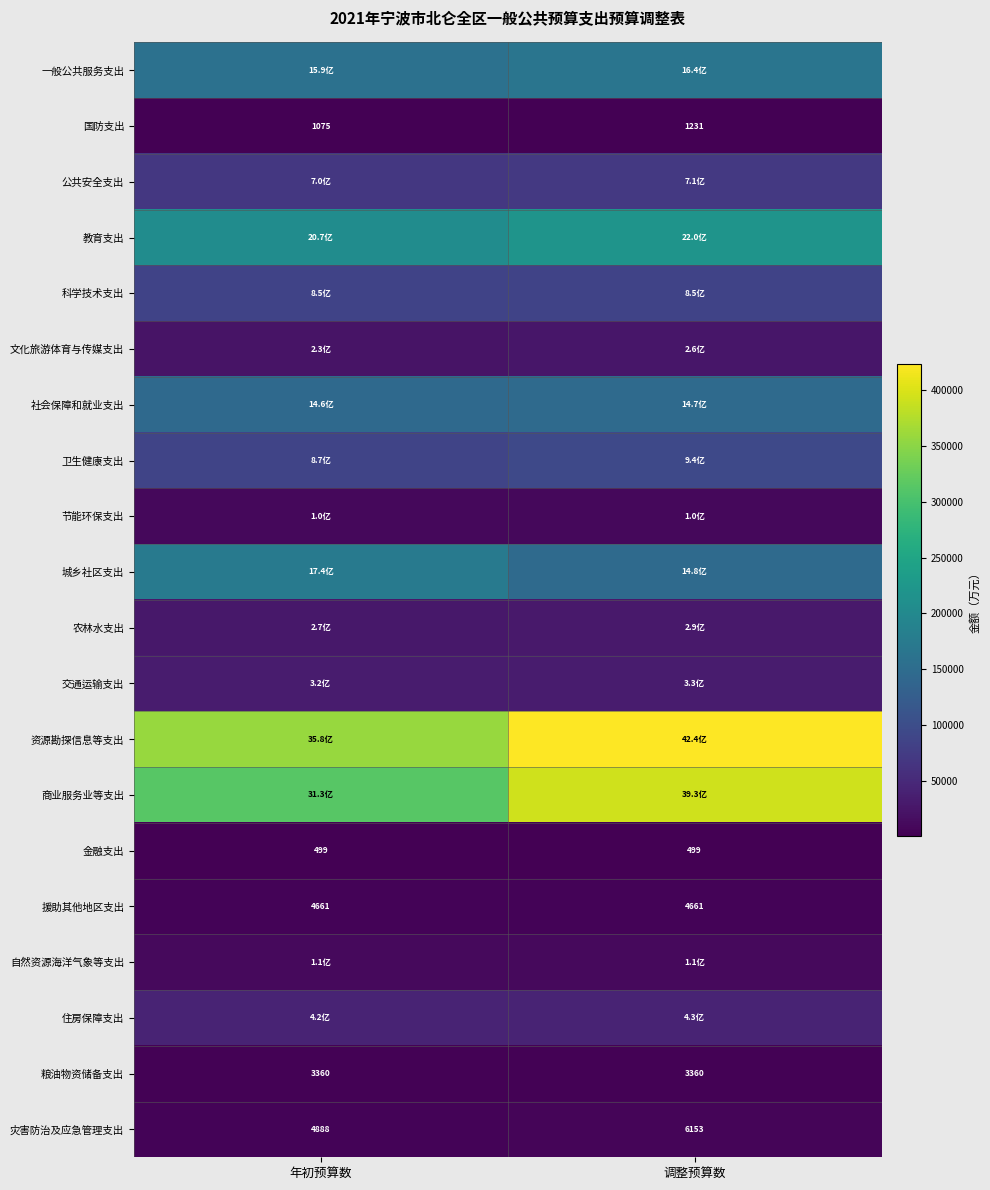

Which category has the lowest value in the 灾害防治及应急管理支出 series?

年初预算数